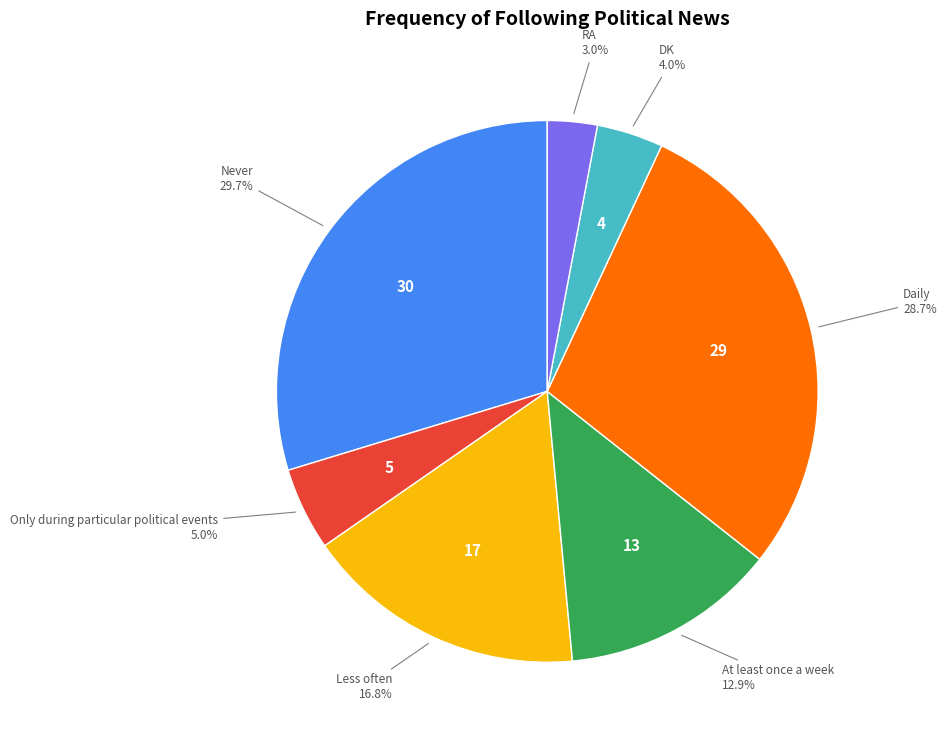

Approximately how many times larger is the value at At least once a week compared to DK?

3.2